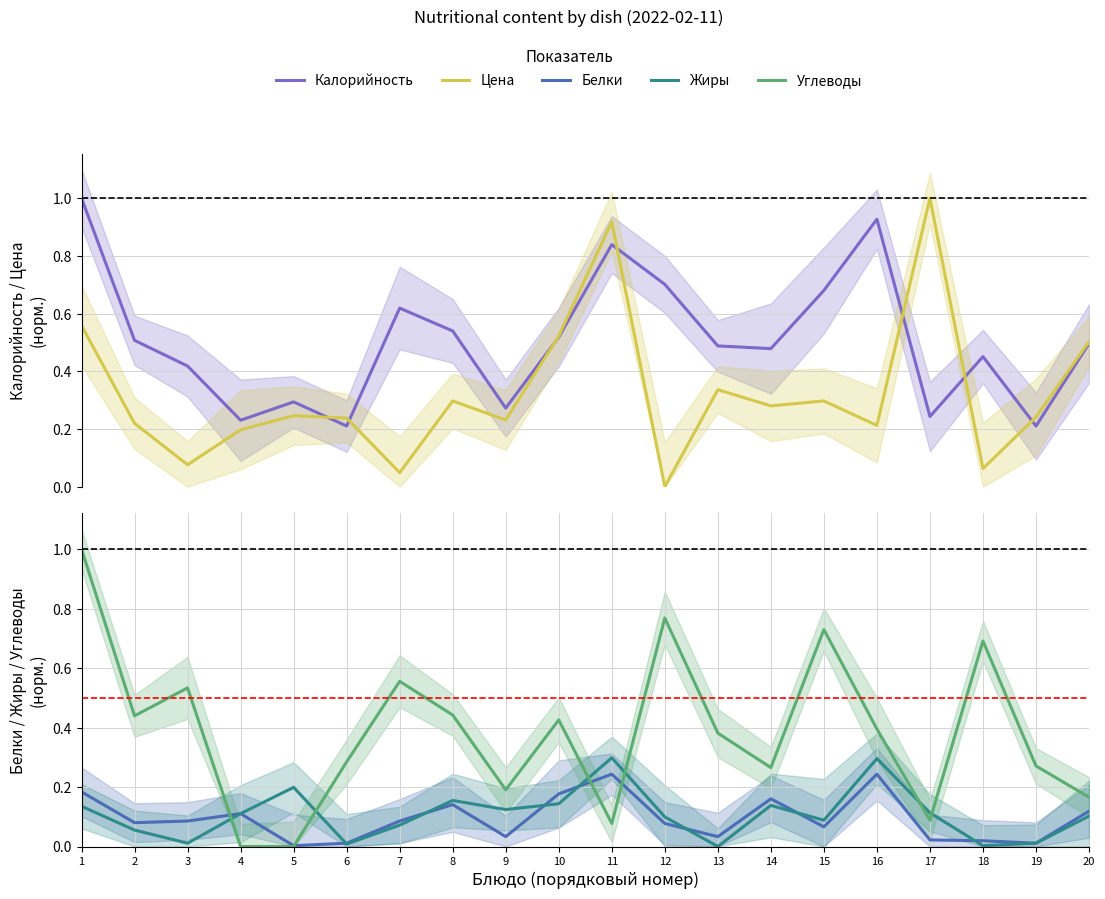

How many times do Углеводы and Цена cross each other?

9